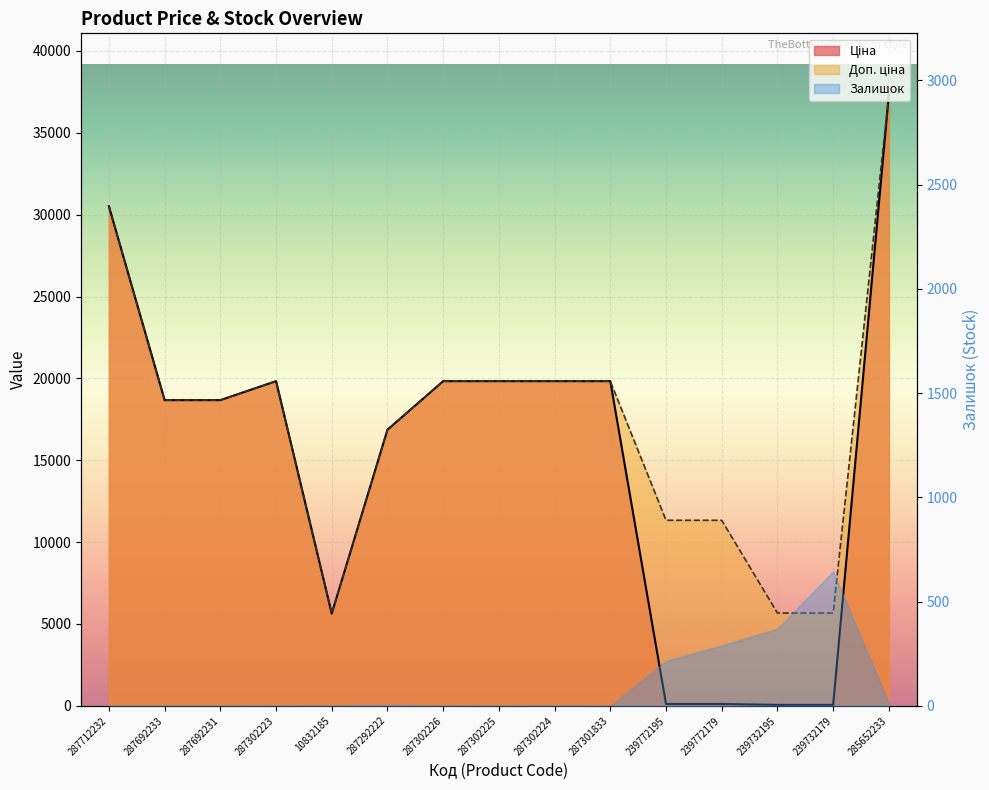

At which label is Ціна closest to 18699?

287692233